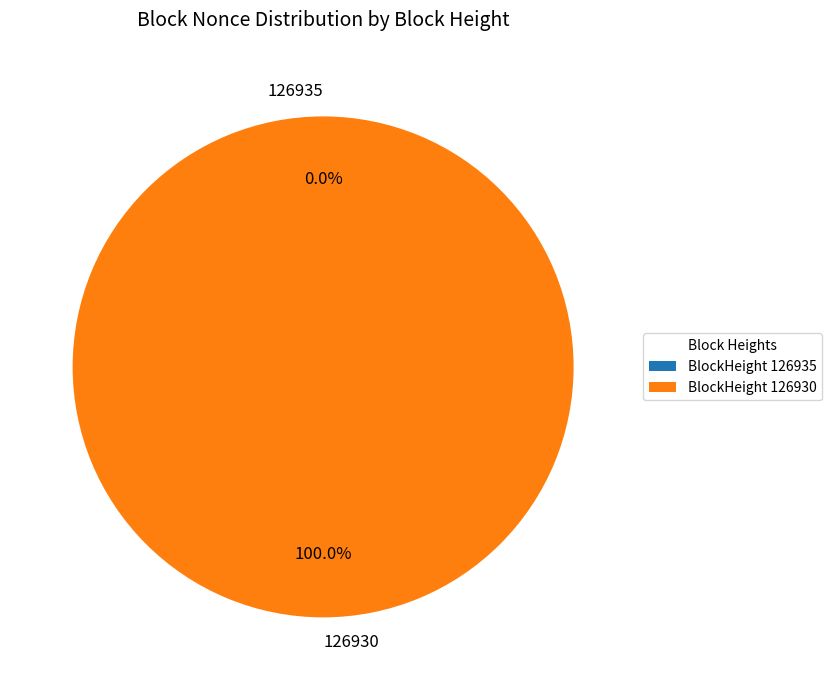

Is there a majority slice in this chart?

Yes